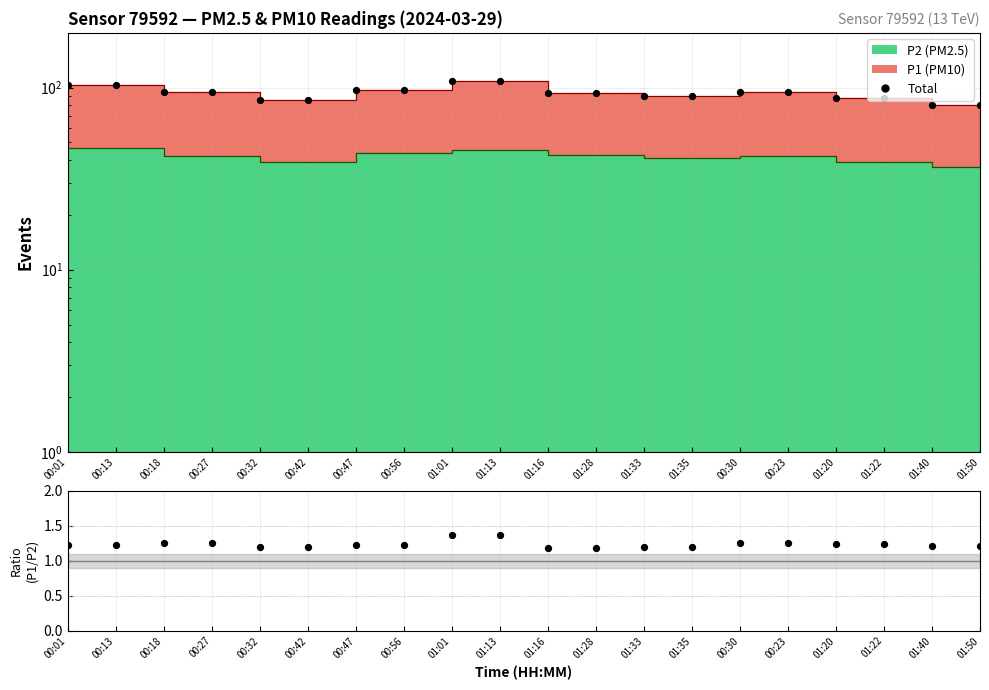

Between 00:27 and 01:01, which is larger?

01:01